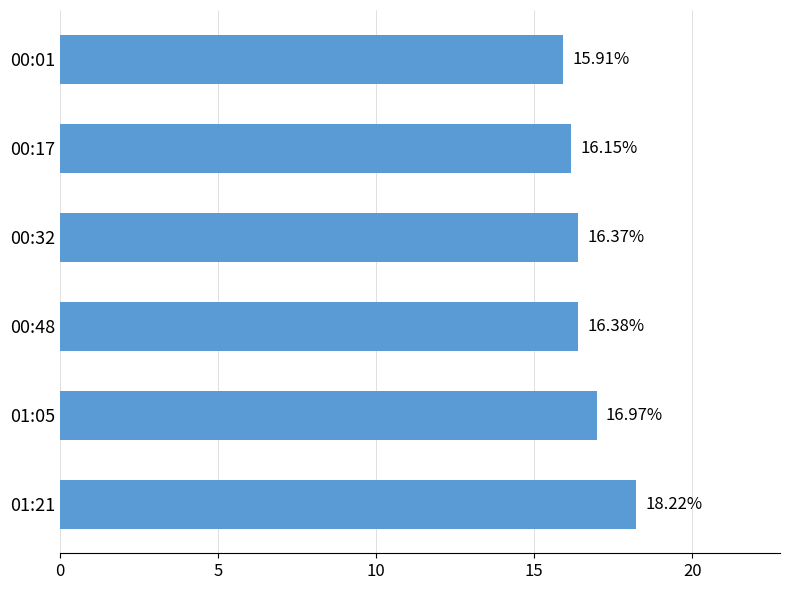

Does the chart contain stacked bars?

No